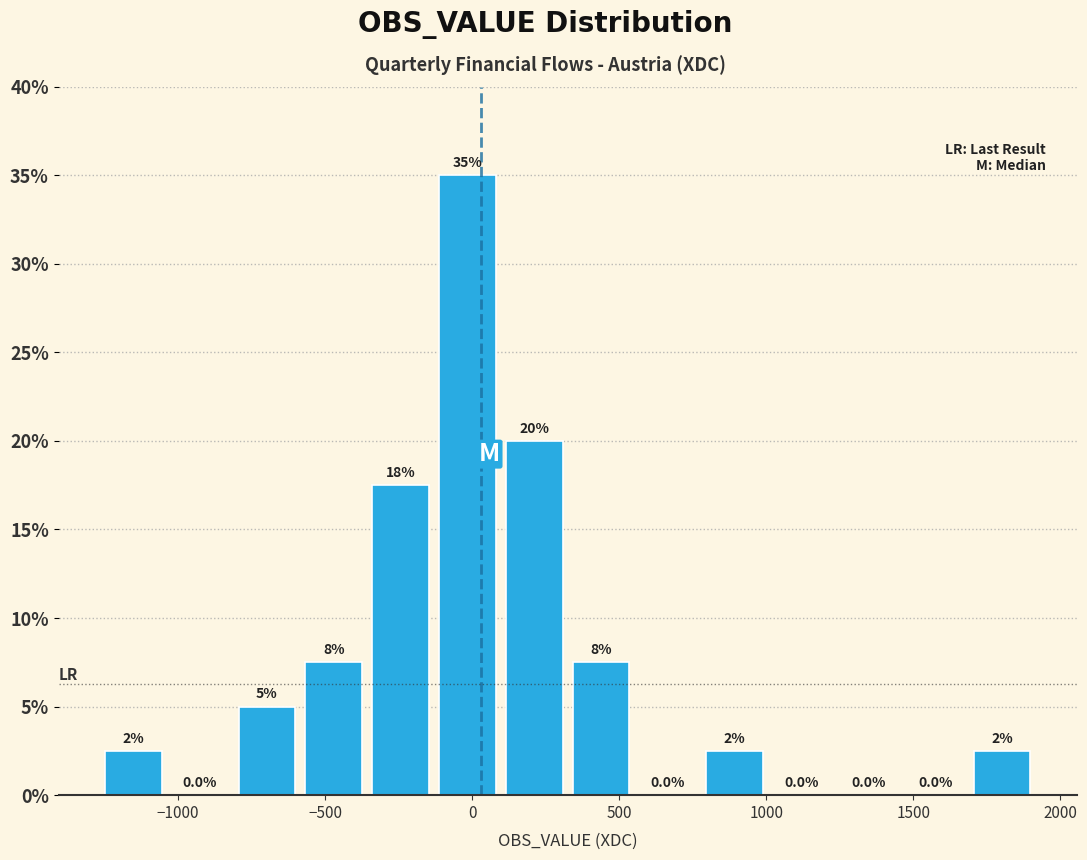

Over which range of the x-axis is the bar tallest?

-150 to 100